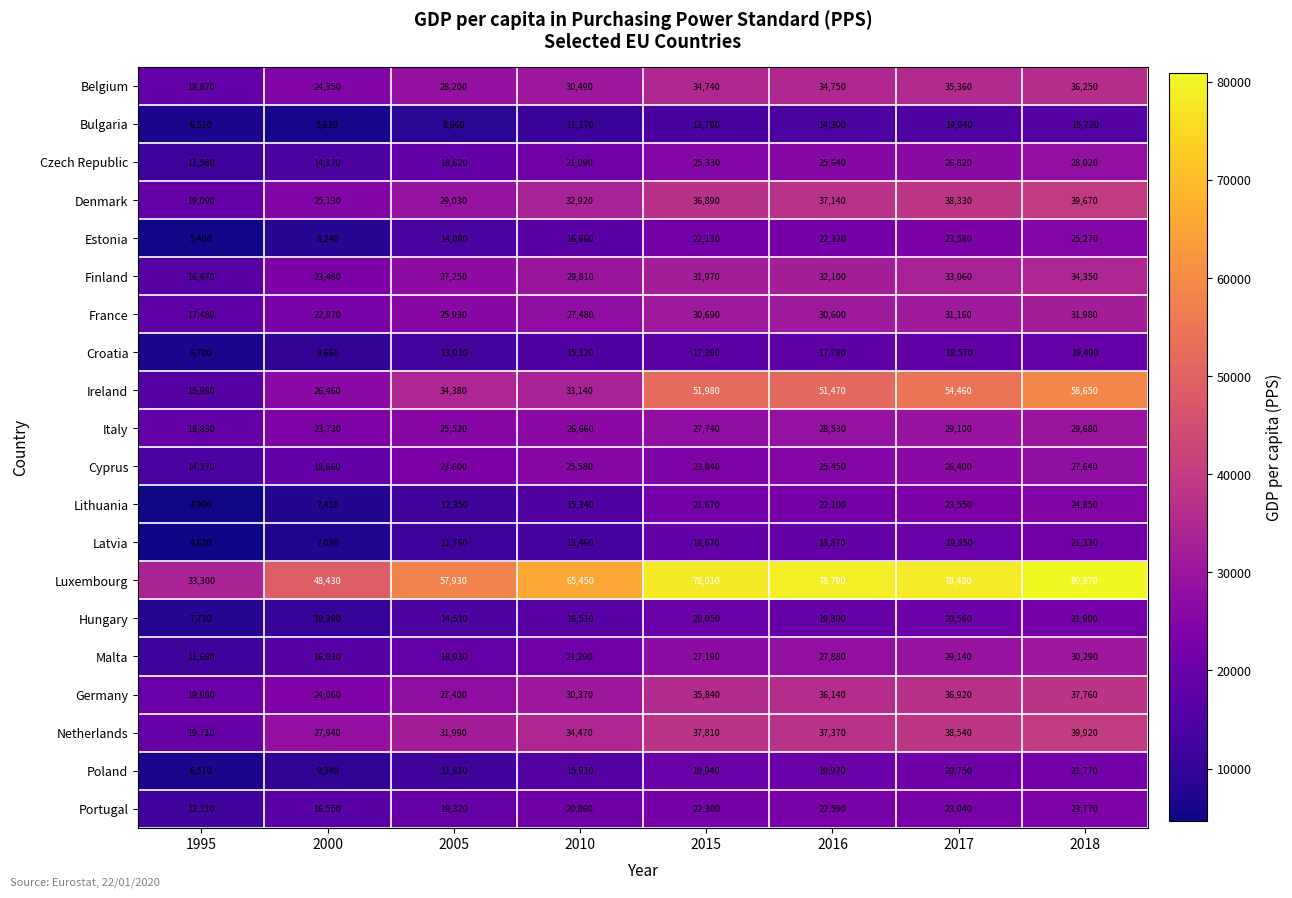

What is the difference between the highest and lowest values at 2015?

64220